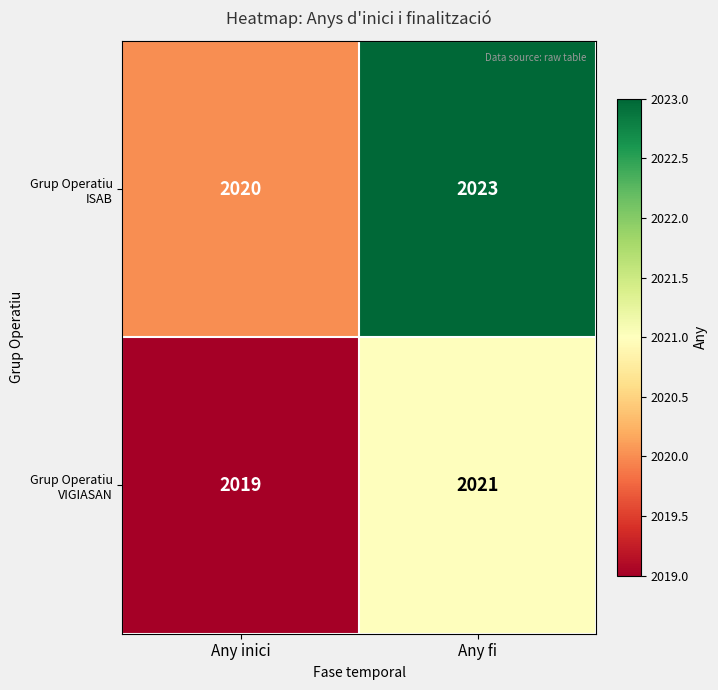

Reading left to right, transcribe all the data shown in this chart.

Grup Operatiu ISAB: Any inici=2020	Any fi=2023
Grup Operatiu VIGIASAN: Any inici=2019	Any fi=2021